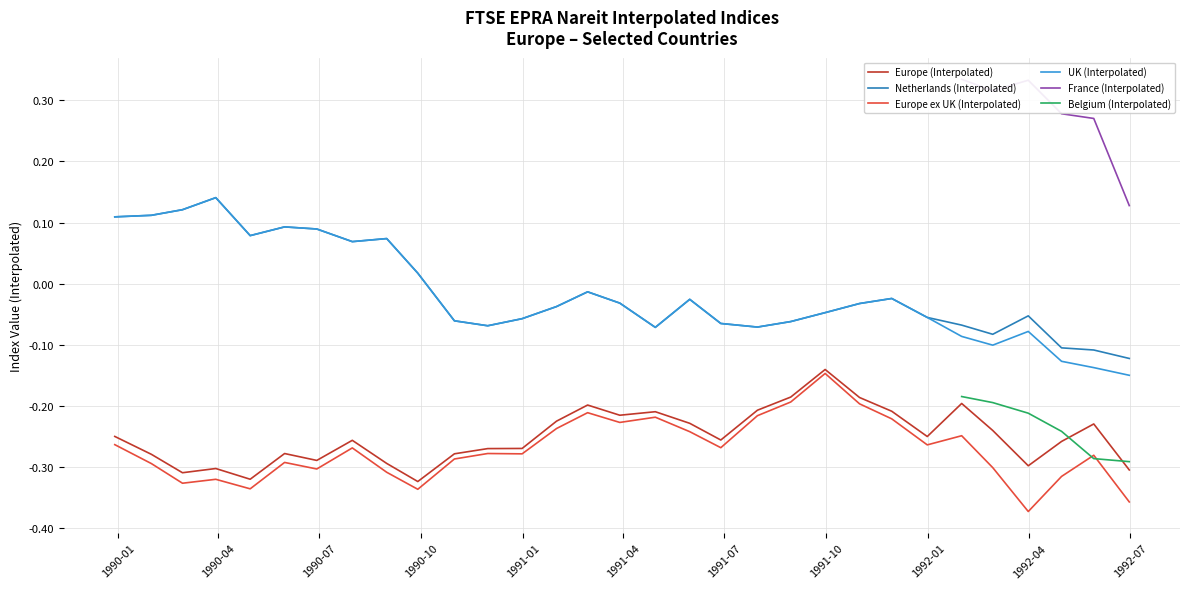

True or false: Europe (Interpolated) and Netherlands (Interpolated) cross at least once.

False